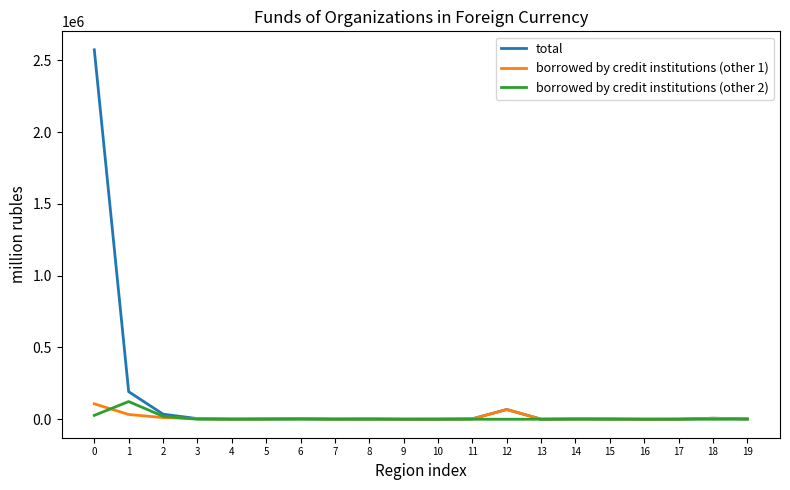

The value of borrowed by credit institutions (other 2) at 8 is 0. True or false?

True